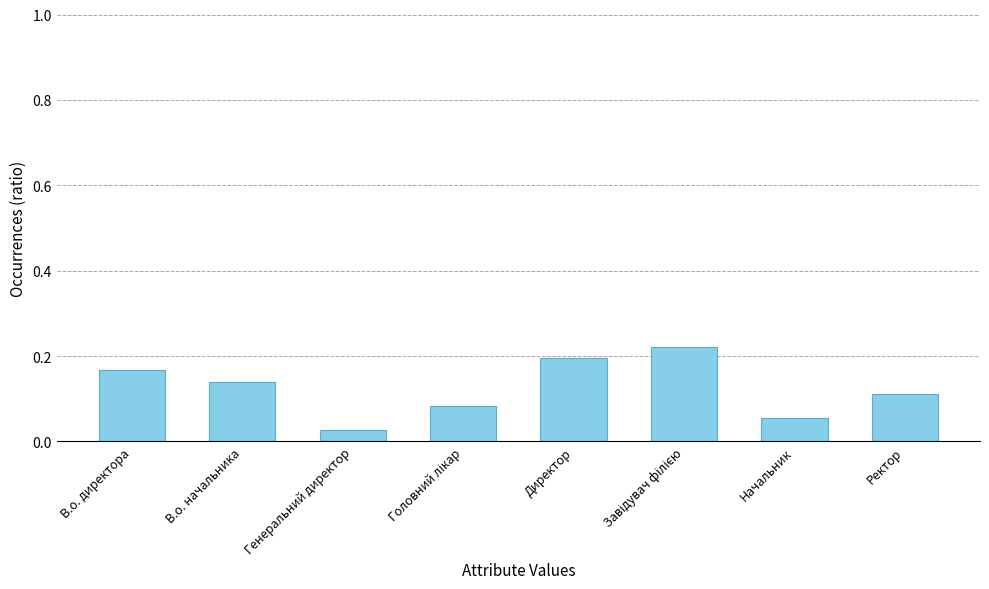

What is the label of the 4th bar from the right?

Директор